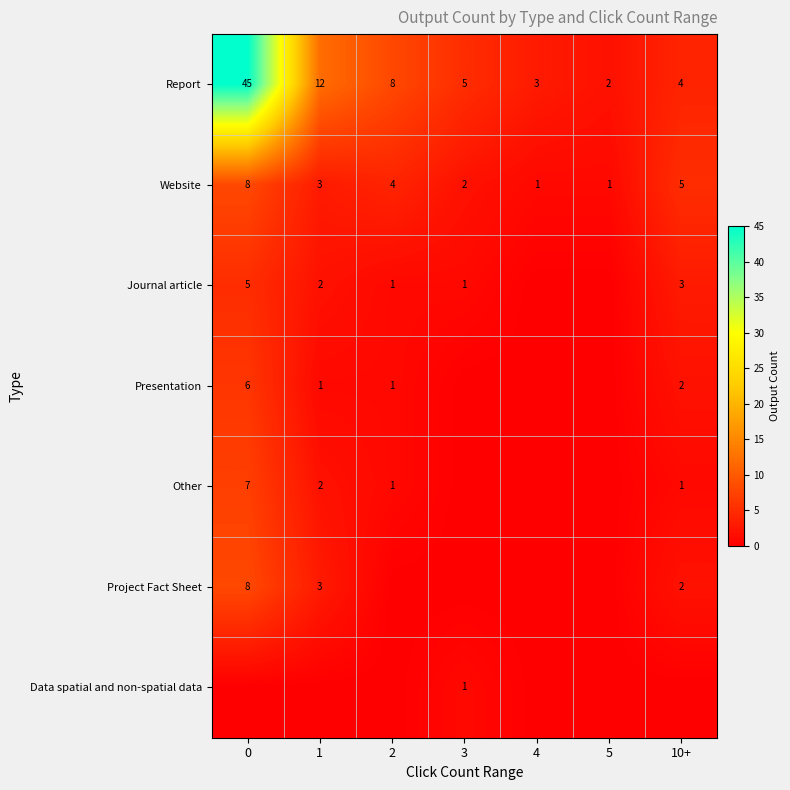

List the labels in order of Report value, smallest first.

5, 4, 10+, 3, 2, 1, 0